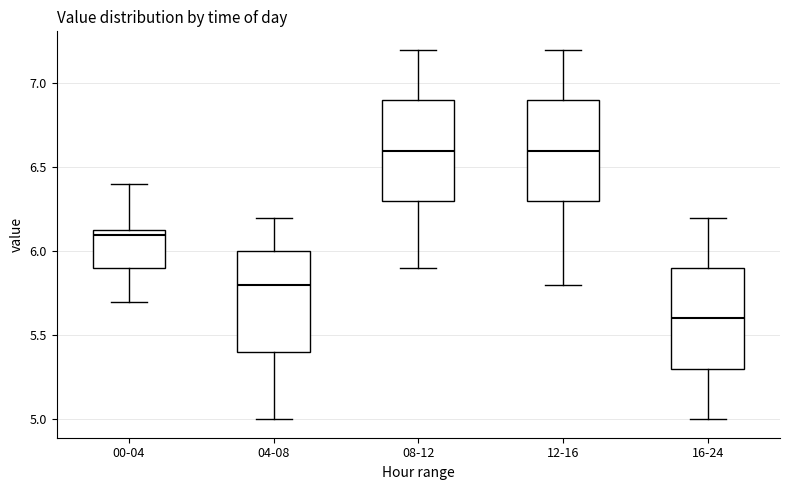

Which box's median line is the lowest?

16-24